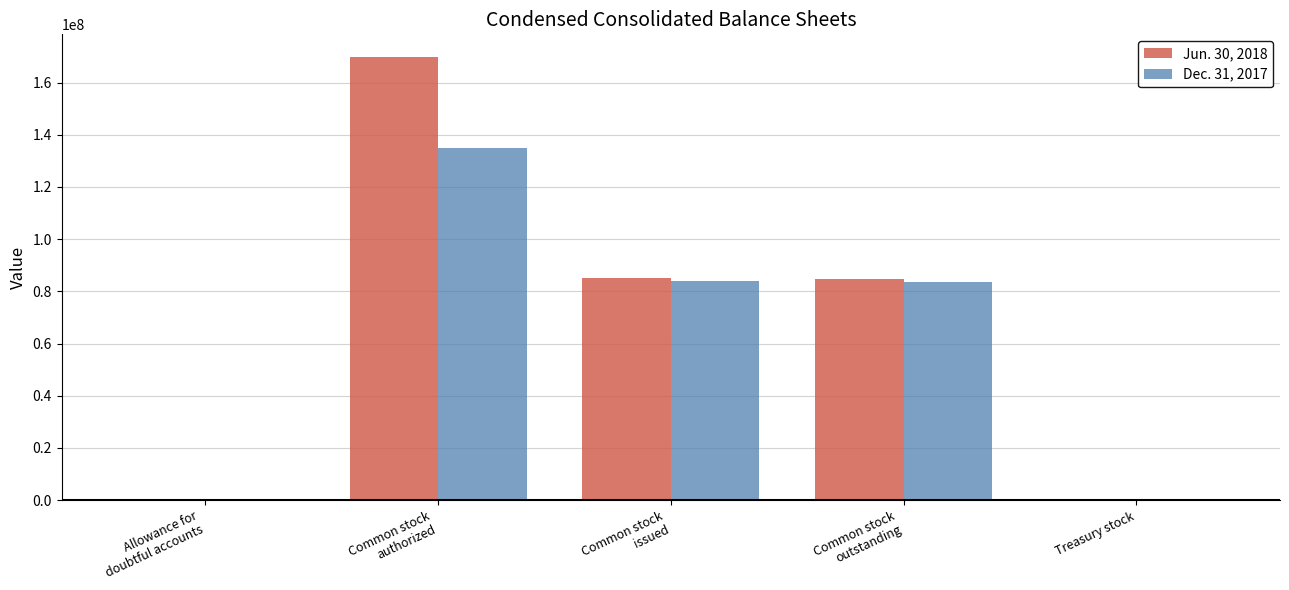

What is the sum of all Dec. 31, 2017 values?

302712118